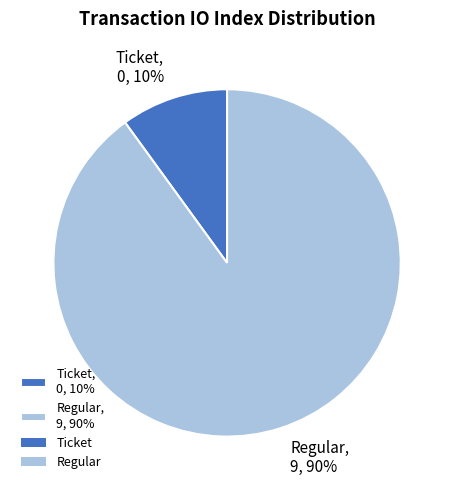

Which slice represents more than half of the pie?

Regular